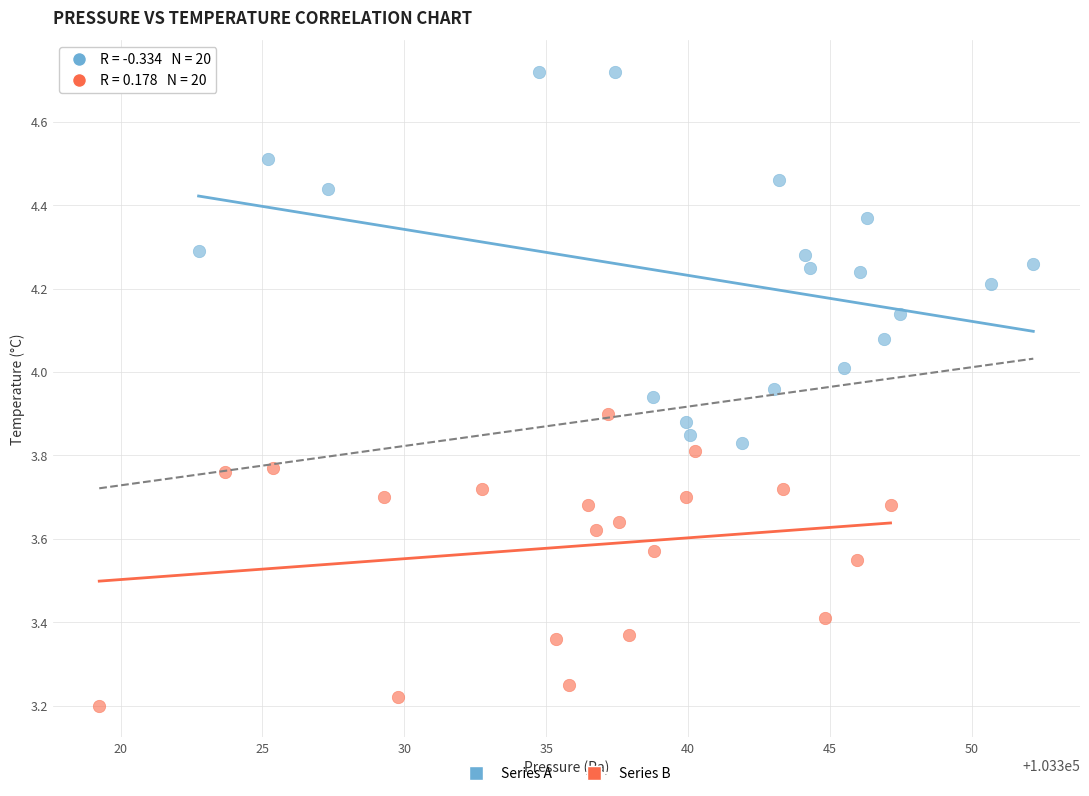

Which series contains the highest Y value?

Series A